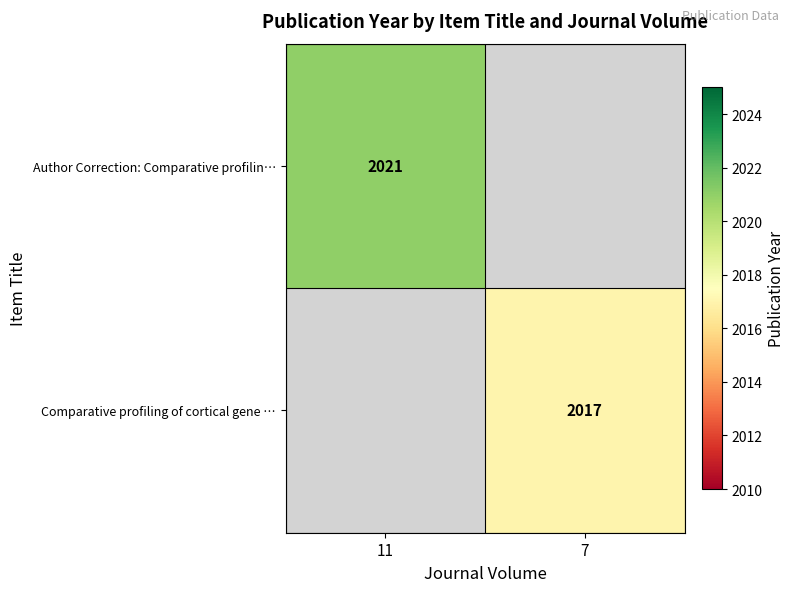

Is it true that Comparative profiling of cortical gene … equals 2017 at 7?

True